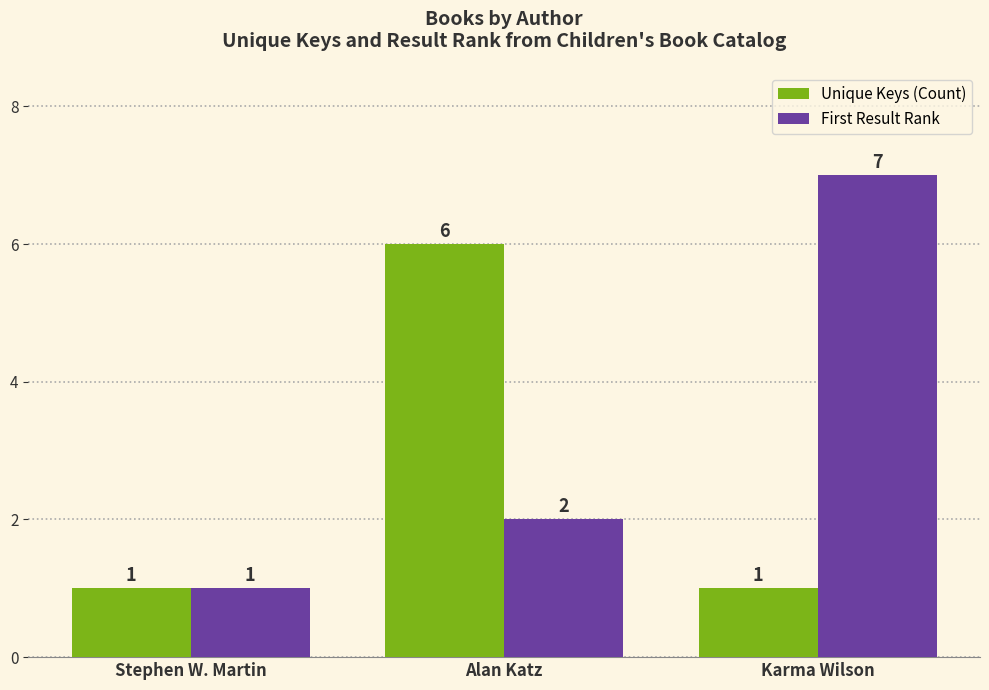

At Karma Wilson, list the series in order from smallest to largest.

Unique Keys (Count), First Result Rank